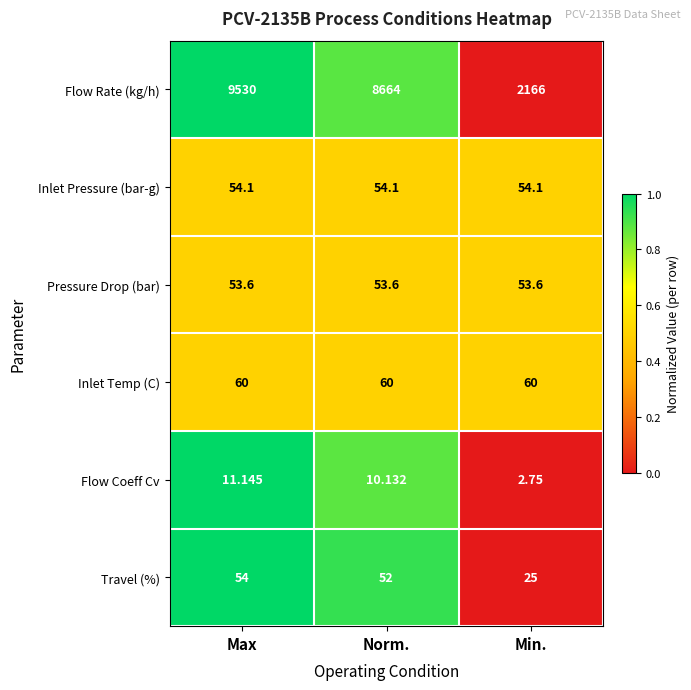

Which category has the highest value in the Travel (%) series?

Max